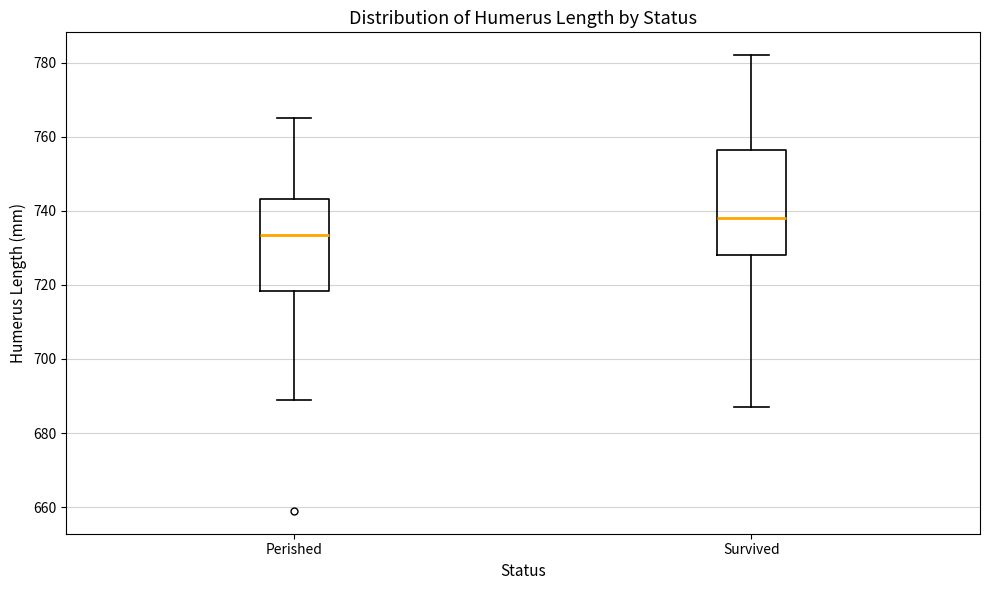

Reading left to right, read every box against the y-axis: the position of its median line, the range the box covers, and the ends of its whiskers. The values are not printed on the chart, so give them approximately, as read against the axis.

Perished: median 734, box 718 to 744, whiskers 690 to 766
Survived: median 738, box 728 to 756, whiskers 688 to 782